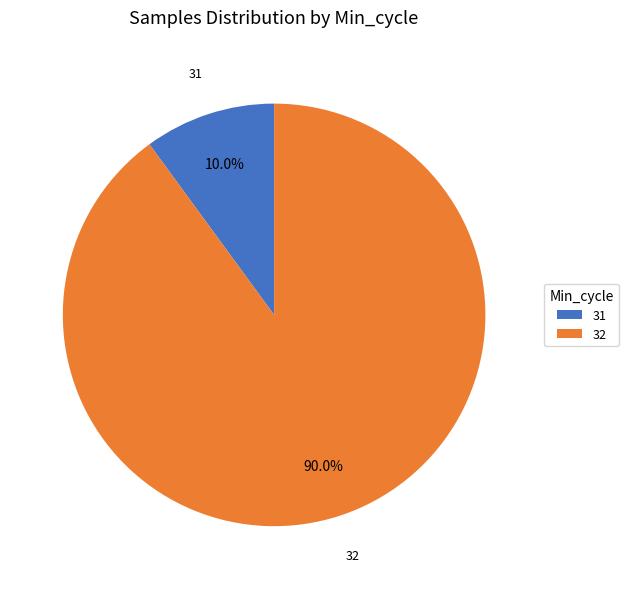

Between 32 and 31, which is larger?

32